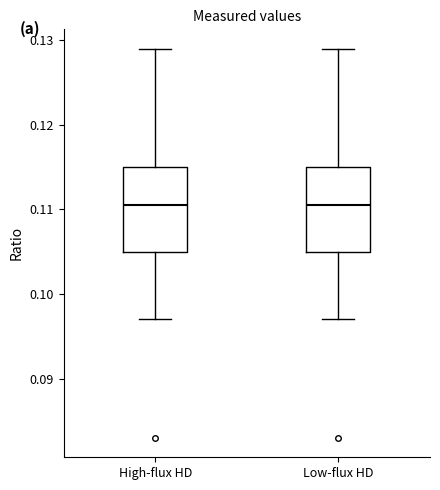

Reading left to right, read every box against the y-axis: the position of its median line, the range the box covers, and the ends of its whiskers. The values are not printed on the chart, so give them approximately, as read against the axis.

High-flux HD: median 0.111, box 0.105 to 0.115, whiskers 0.097 to 0.129
Low-flux HD: median 0.111, box 0.105 to 0.115, whiskers 0.097 to 0.129